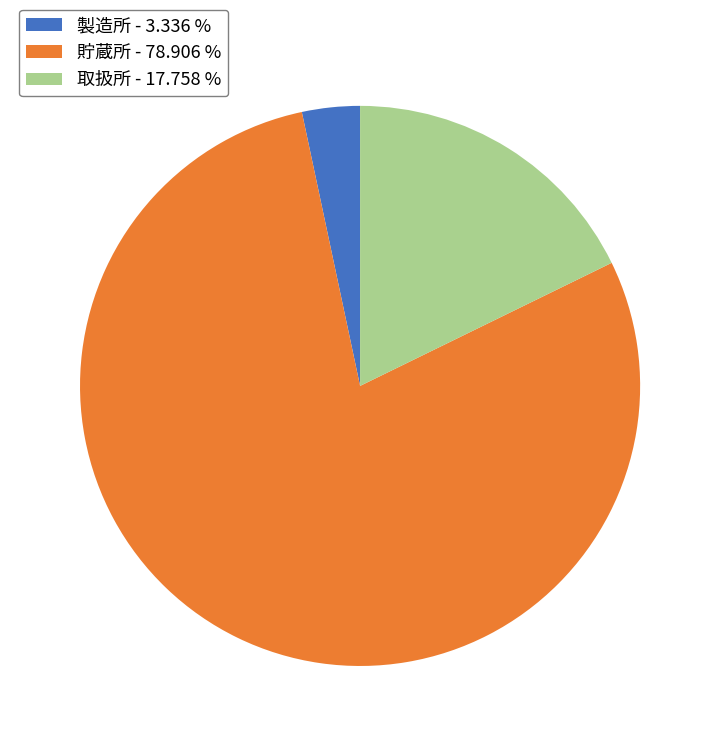

Between 貯蔵所 and 製造所, which is larger?

貯蔵所